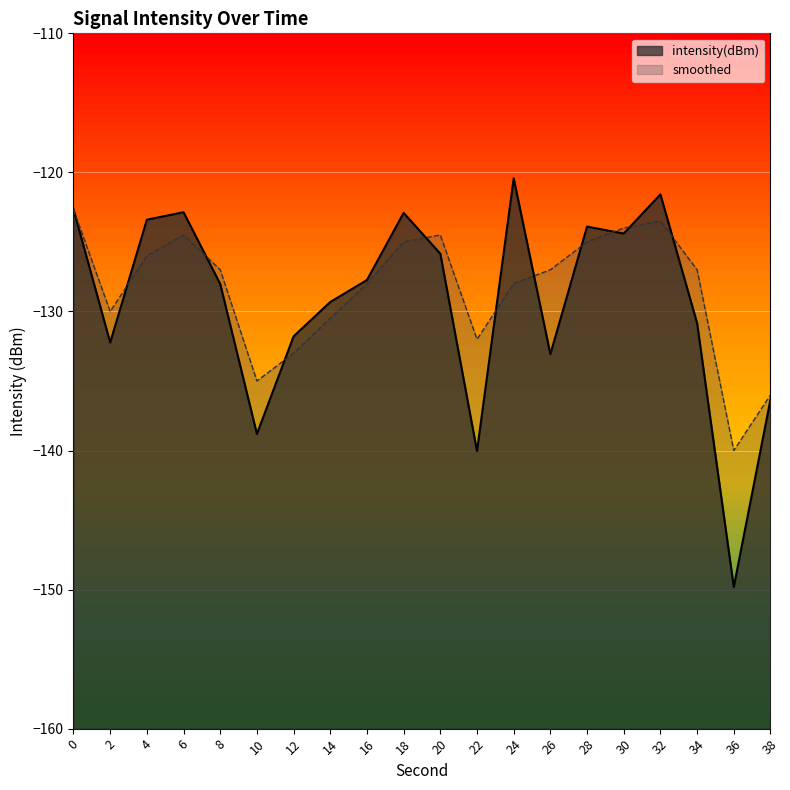

Read the smoothed value at 16.

-128.0